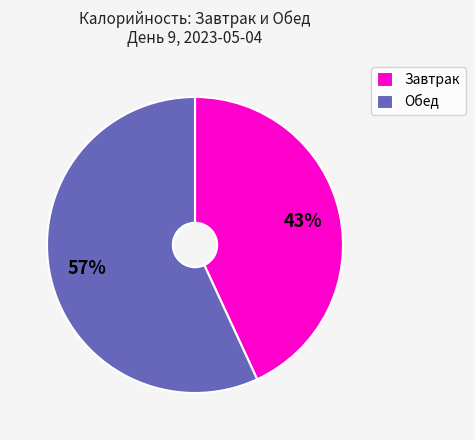

Rank the categories by value from highest to lowest.

Обед, Завтрак